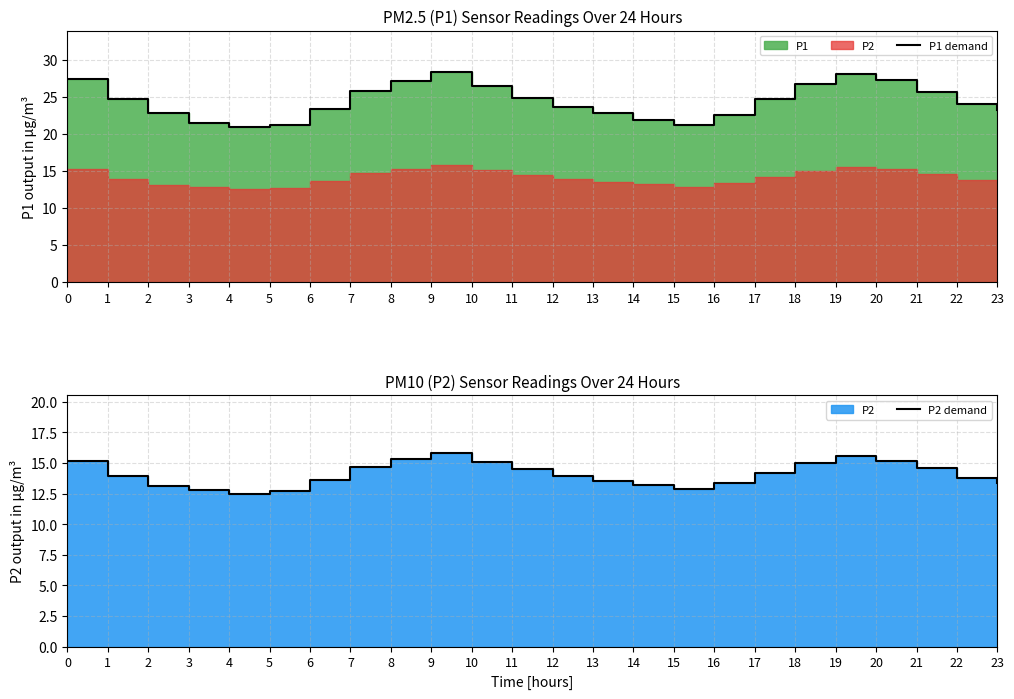

Which has a higher value, 3 or 11?

11